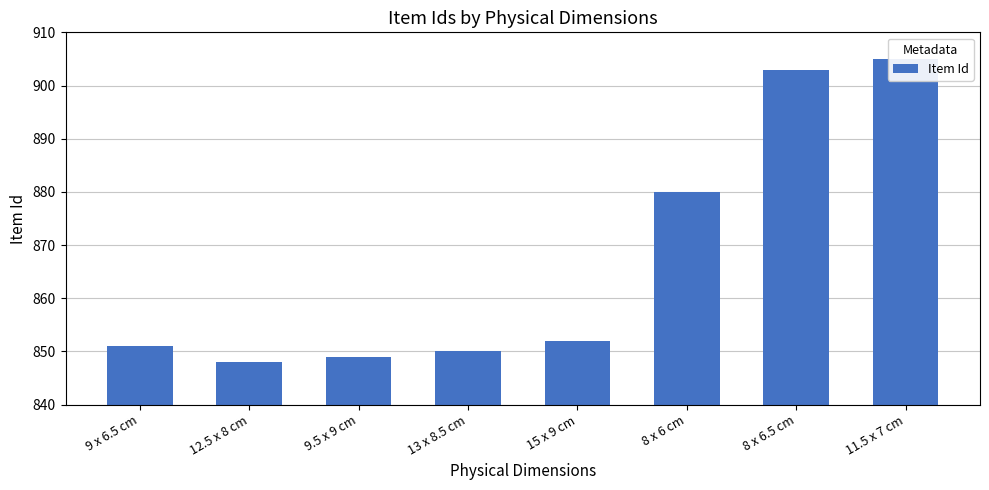

What is the value of the 5th bar from the left?

852